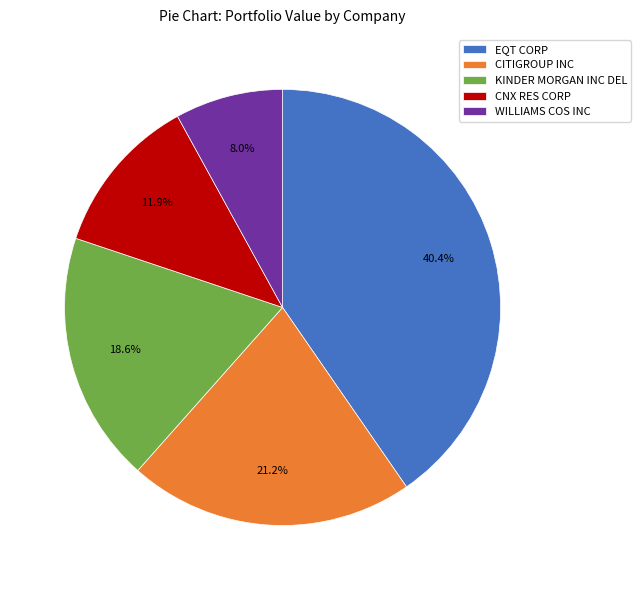

Does KINDER MORGAN INC DEL represent more than half of the total?

No